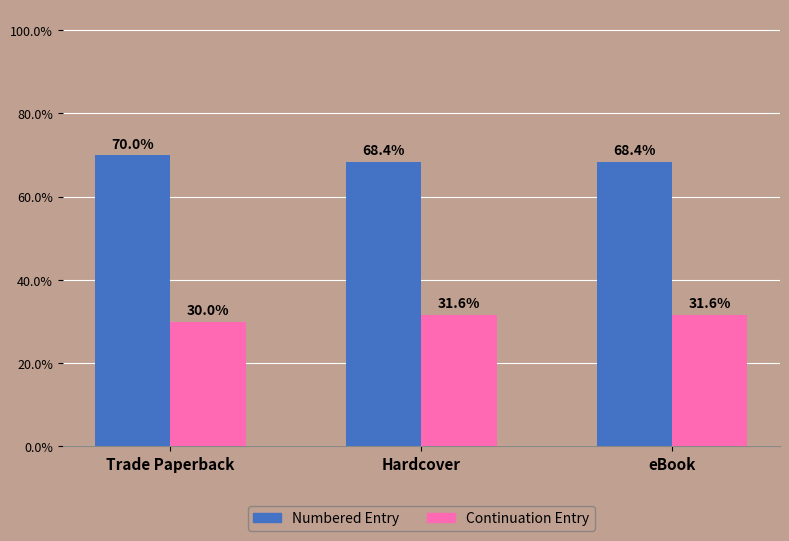

Reading left to right, extract all data points from this chart.

Numbered Entry: 70.0	68.4	68.4
Continuation Entry: 30.0	31.6	31.6